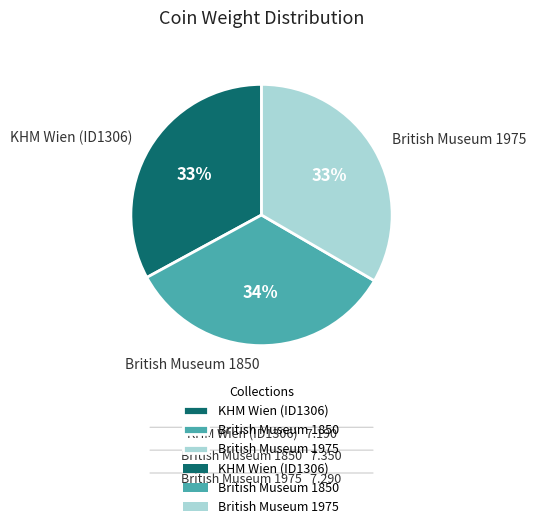

Do KHM Wien (ID1306) and British Museum 1975 together represent more than half of the pie?

Yes